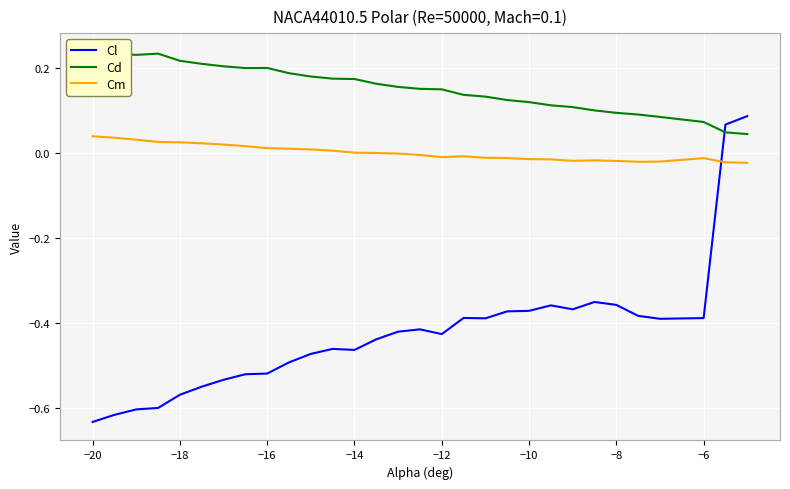

Is it true that Cl equals -1.0 at −20?

False